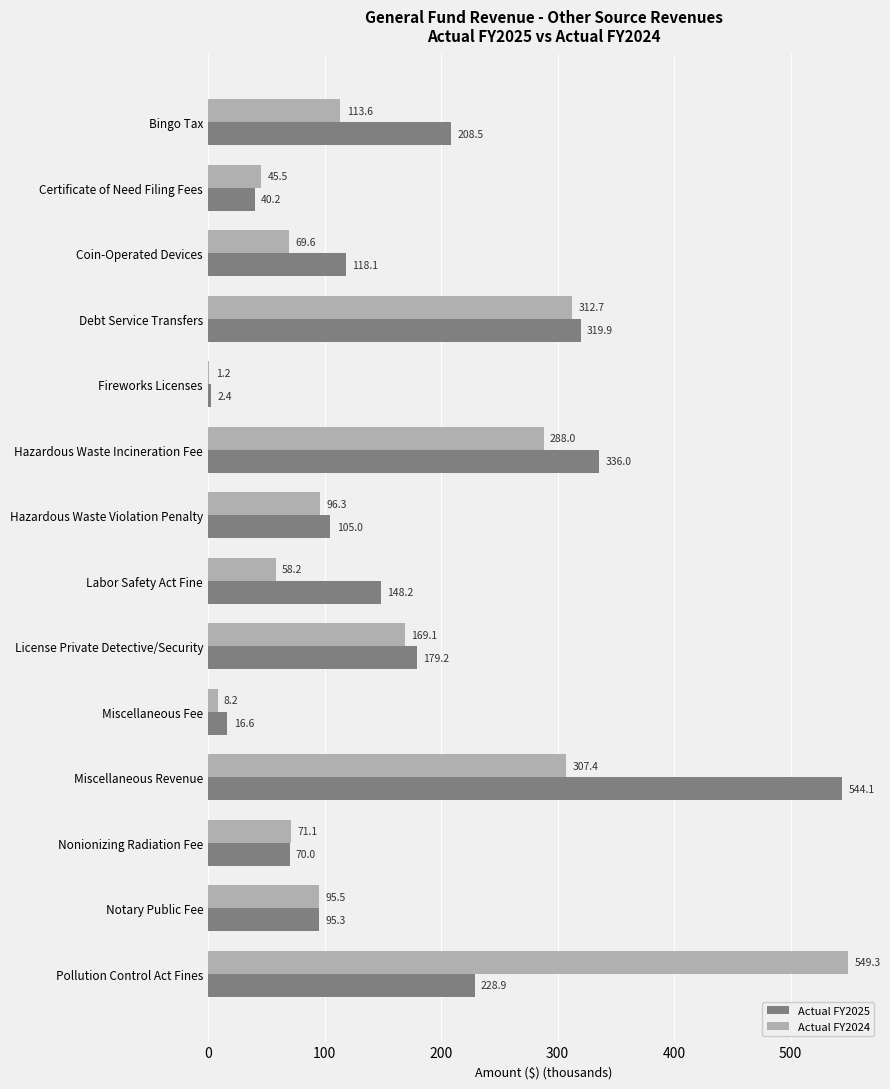

What is the total value across all series at License Private Detective/Security?

348.3